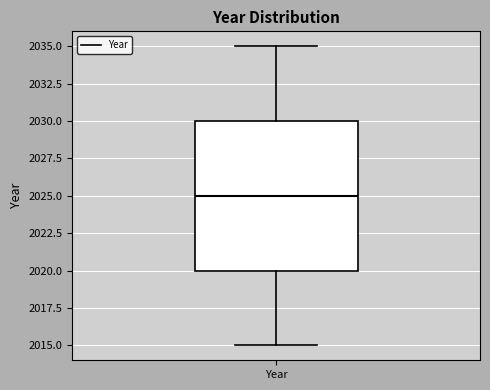

Where does the median line of the box for Year sit on the y-axis? The values are not printed on the chart, so give them approximately, as read against the axis.

2025